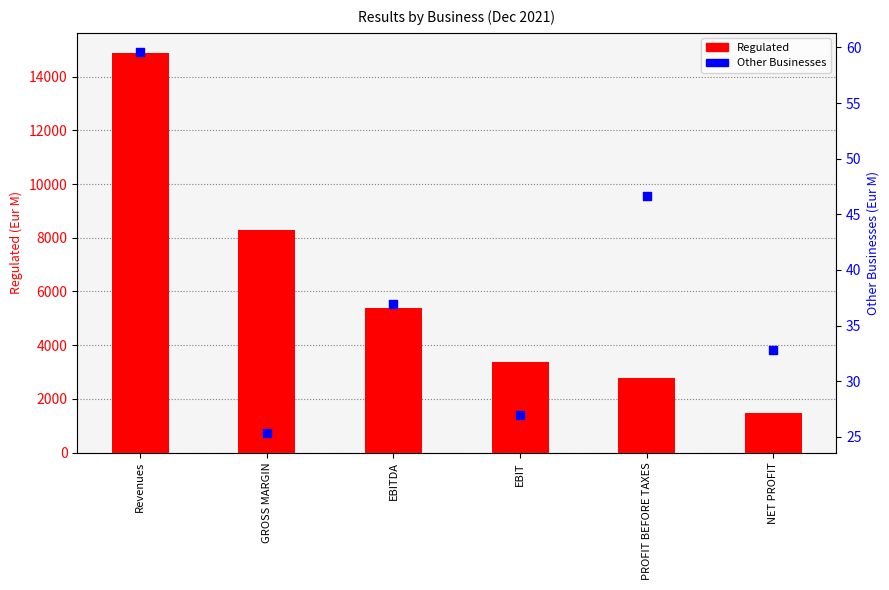

Which series has the largest Y range (max minus min)?

Regulated